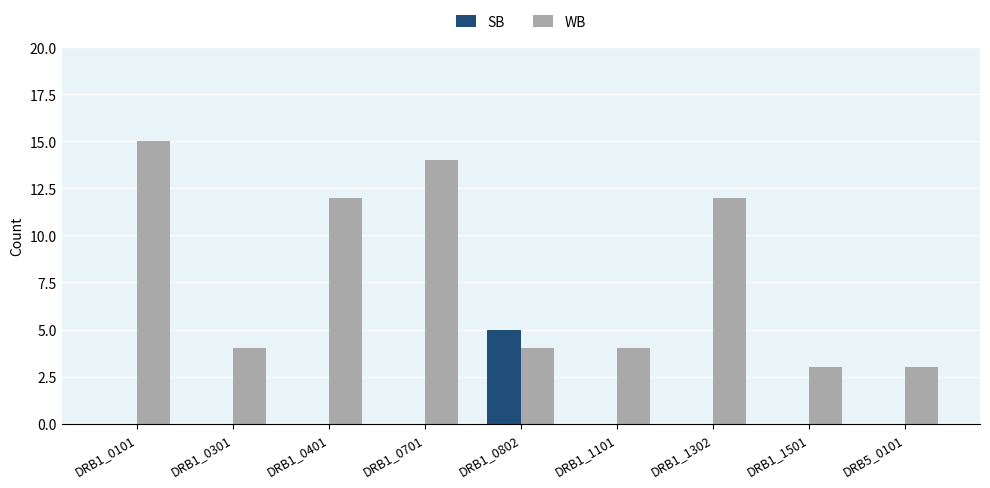

Which series has the largest range (max minus min)?

WB